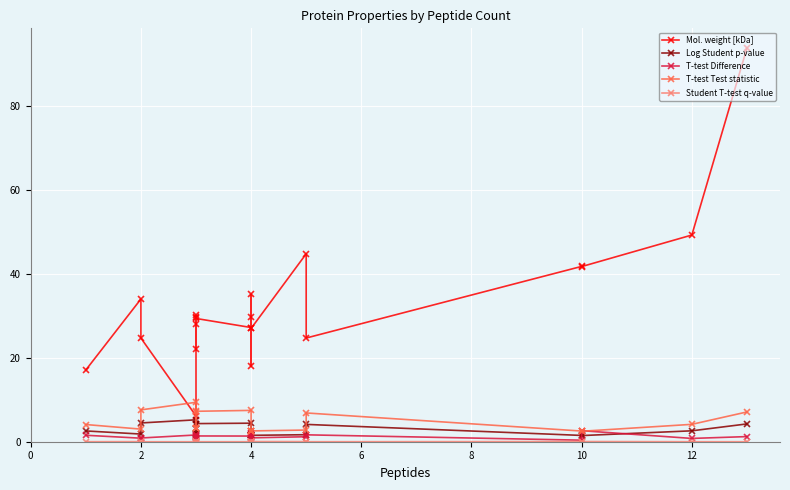

What is the difference between the maximum and second lowest values in the T-test Test statistic series?

6.9